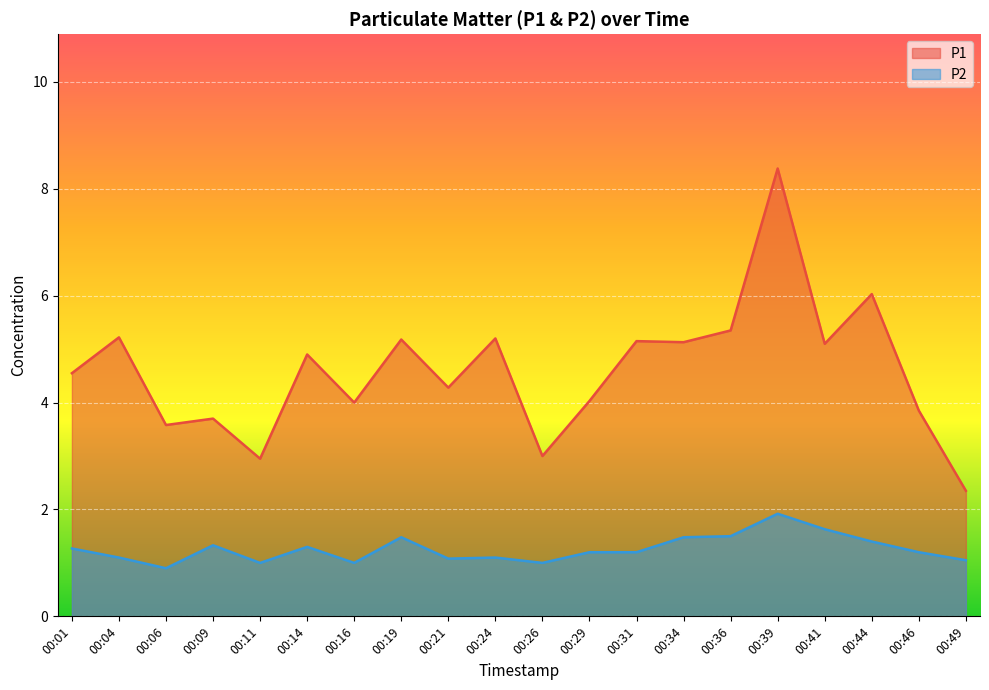

Rank the series by their average value, from lowest to highest.

P2, P1